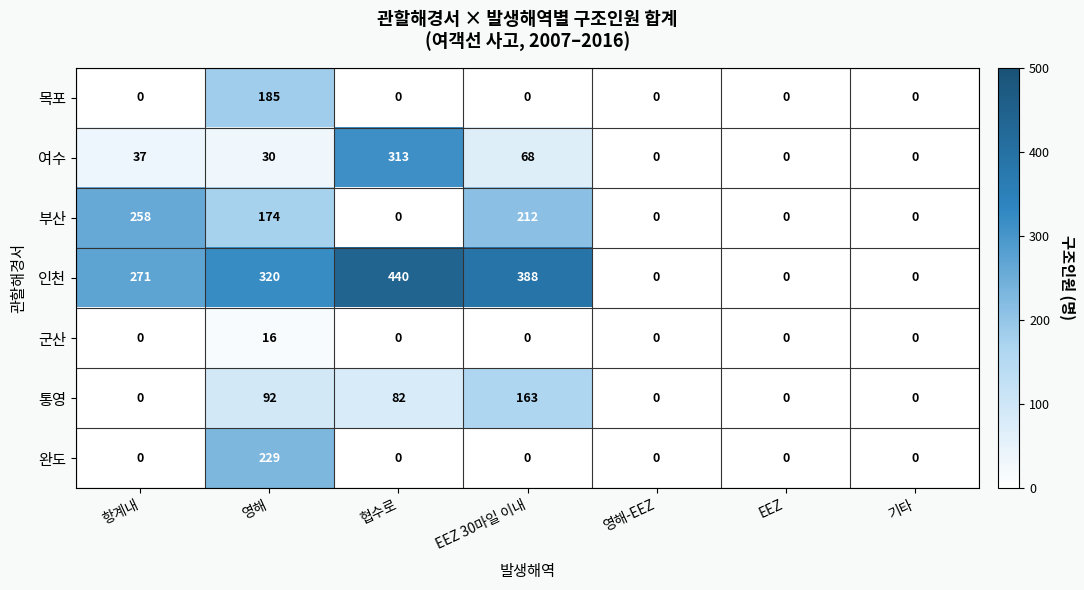

At which category does the chart reach its peak across all series?

협수로